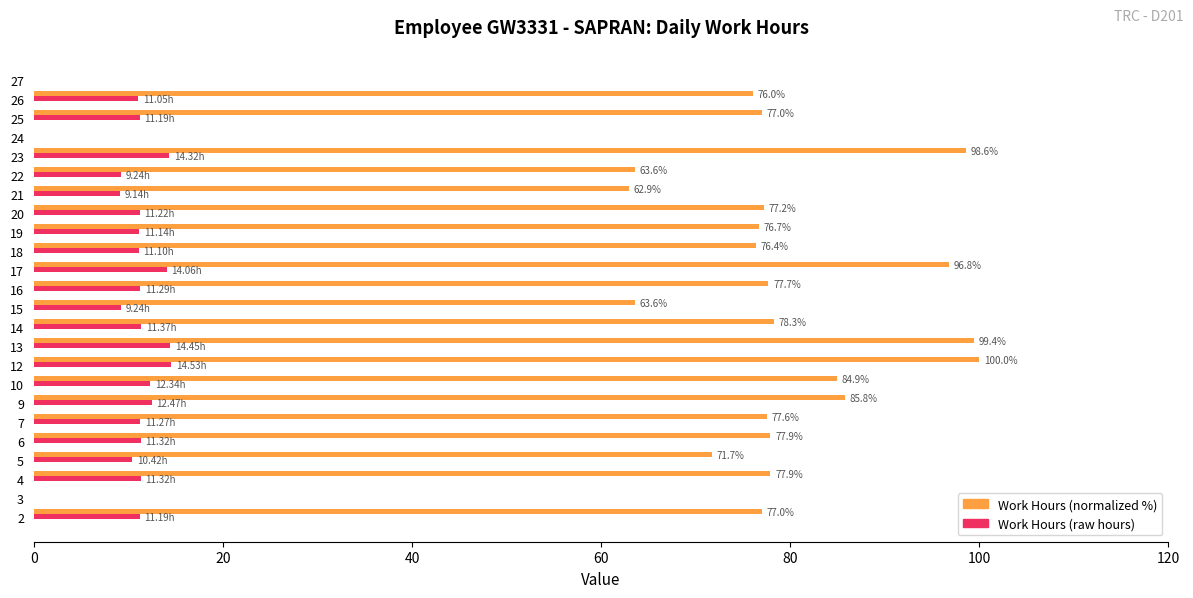

What is the total value across all series at 20?

88.4